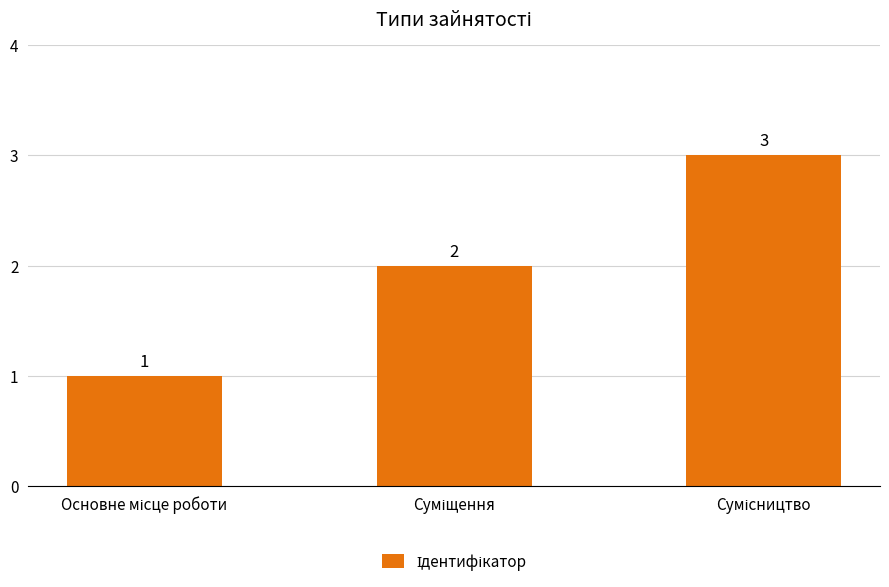

What is the value of the 1st bar from the left?

1